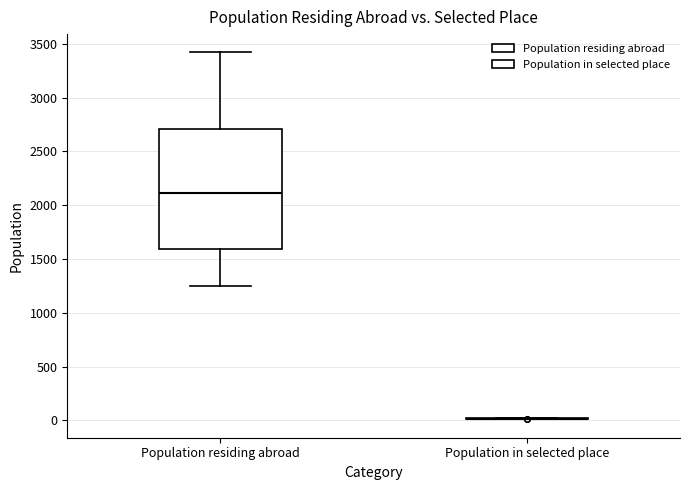

Reading left to right, transcribe this box plot: for each box, give where its median line is, the range the box spans, and where its two whiskers end, as read against the y-axis. The values are not printed on the chart, so give them approximately, as read against the axis.

Population residing abroad: median 2100, box 1600 to 2700, whiskers 1250 to 3400
Population in selected place: box collapsed to a line at 0, whiskers 0 to 0